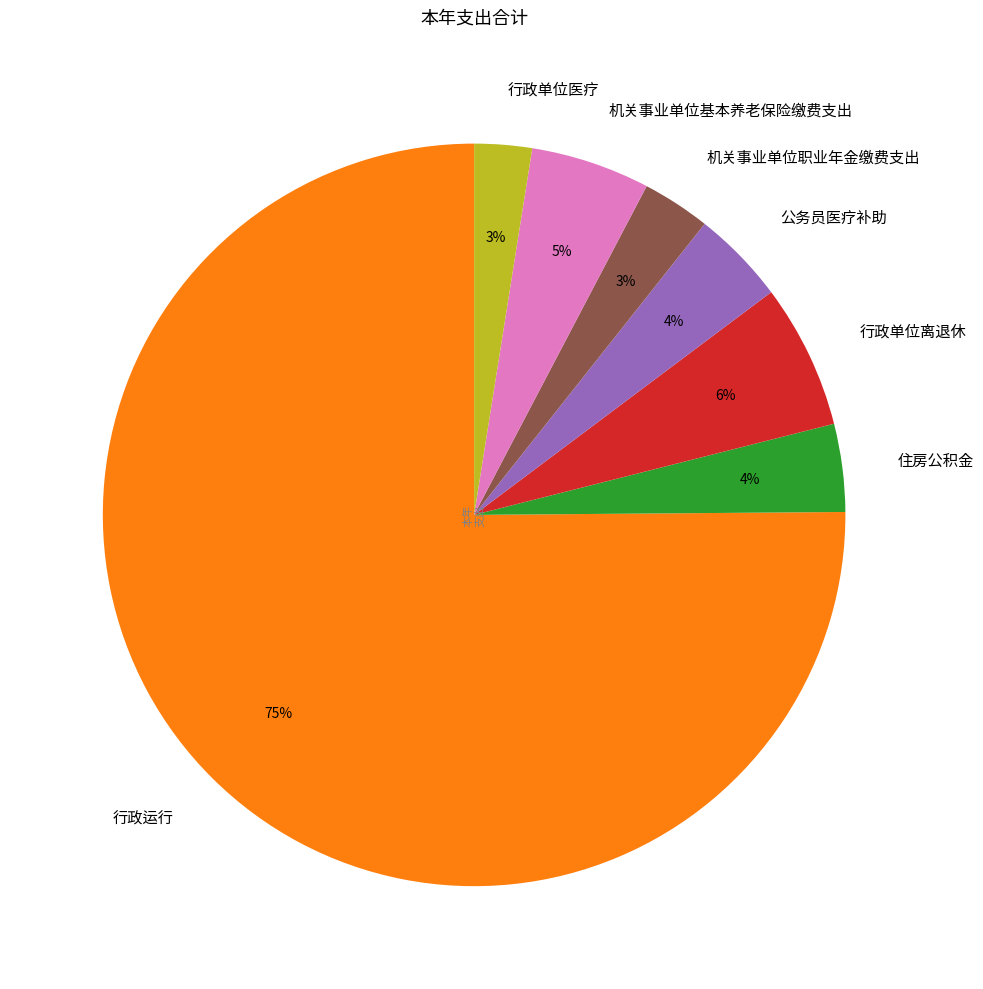

Do 公务员医疗补助 and 行政单位医疗 together represent more than half of the pie?

No